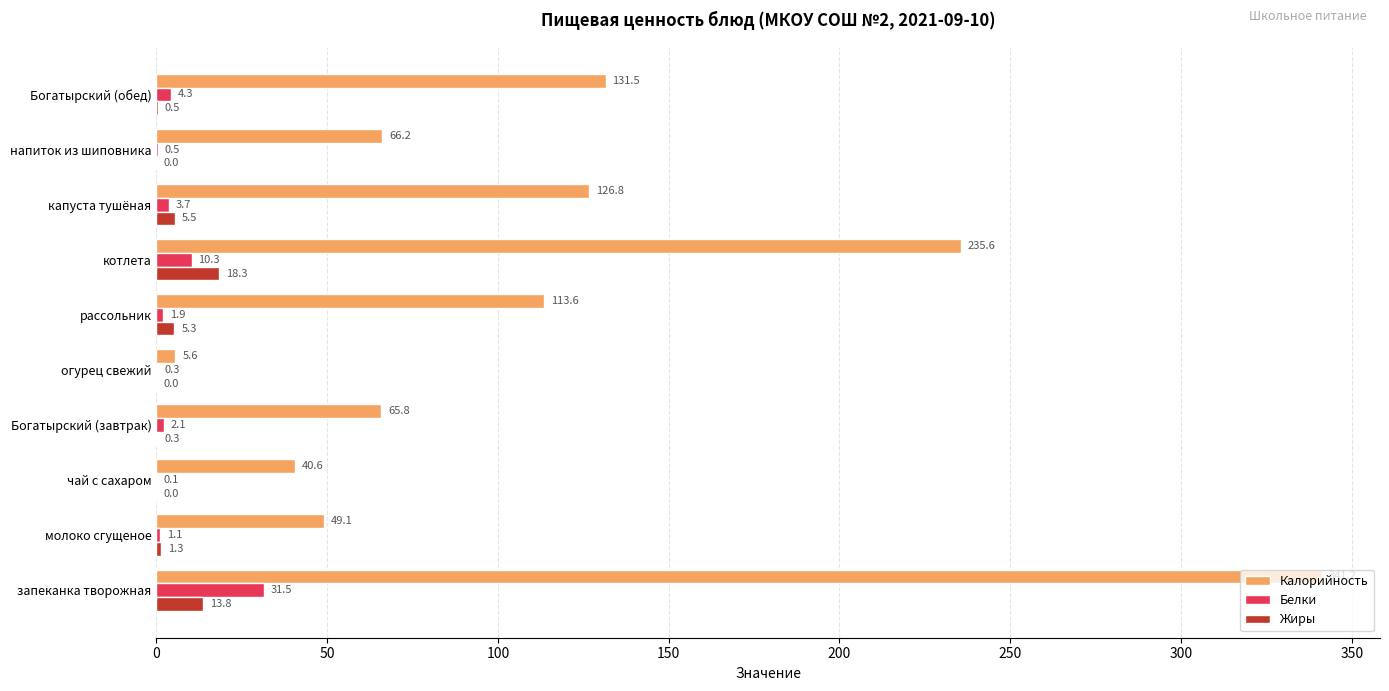

Between чай с сахаром and капуста тушёная, which series saw the biggest shift?

Калорийность